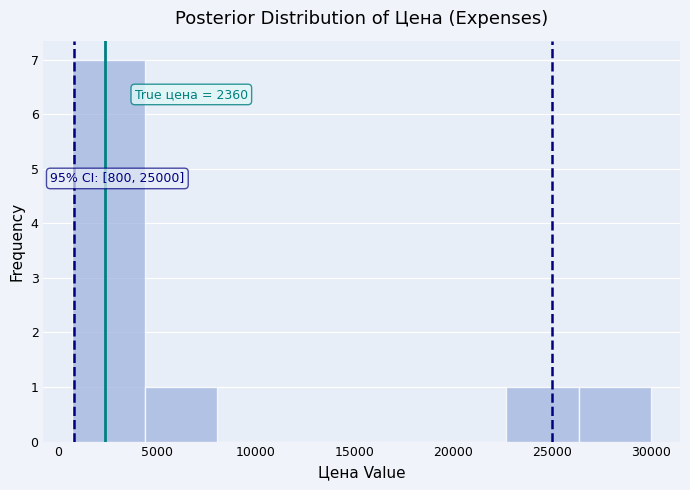

Over which range of the x-axis is the bar tallest?

500 to 4500